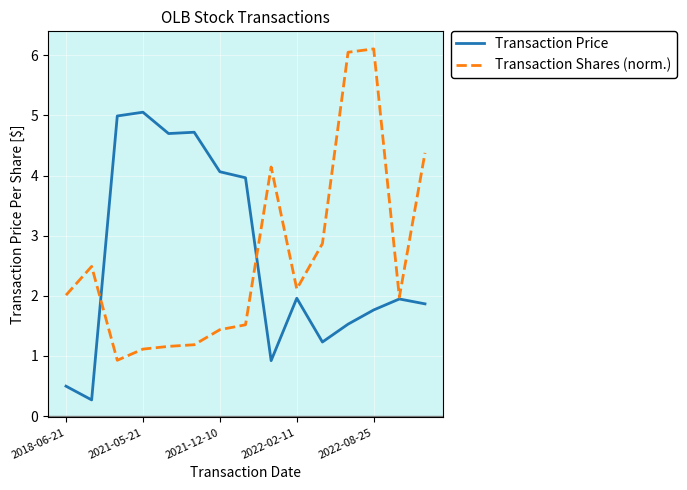

What is the greatest value displayed?

6.1